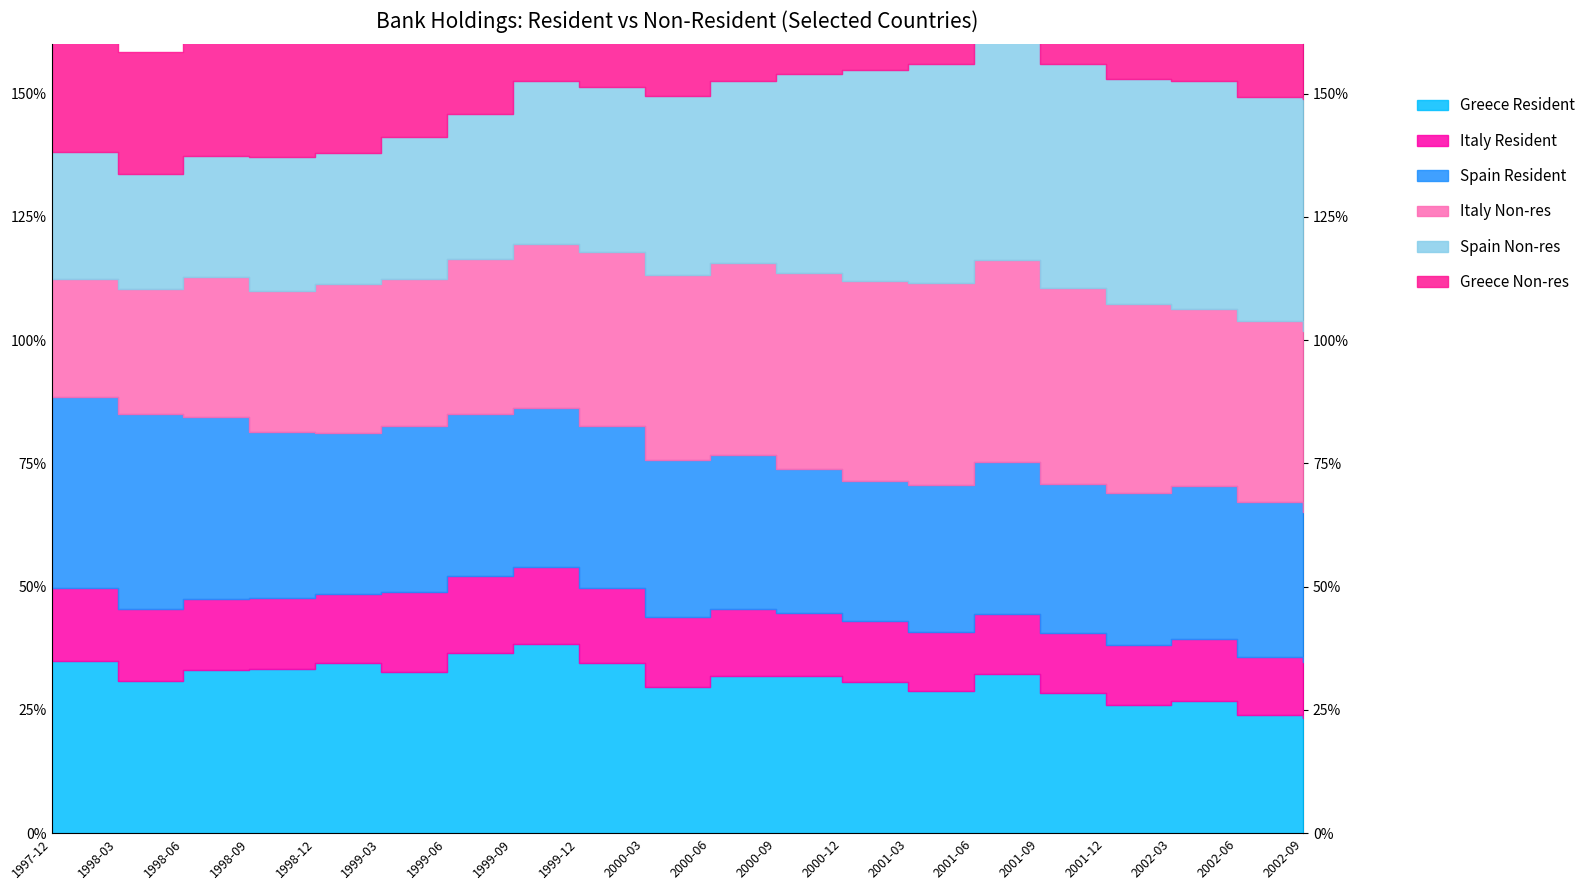

What is the sum of the Greece Non-res values at 2000-06 and 2001-06?

0.7